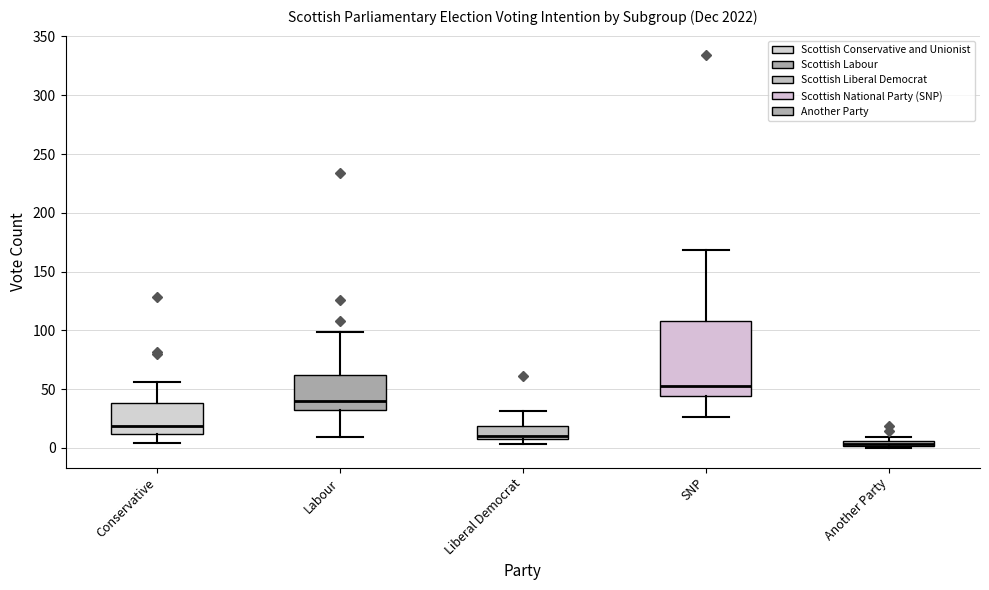

Which box has the lowest median line?

Another Party